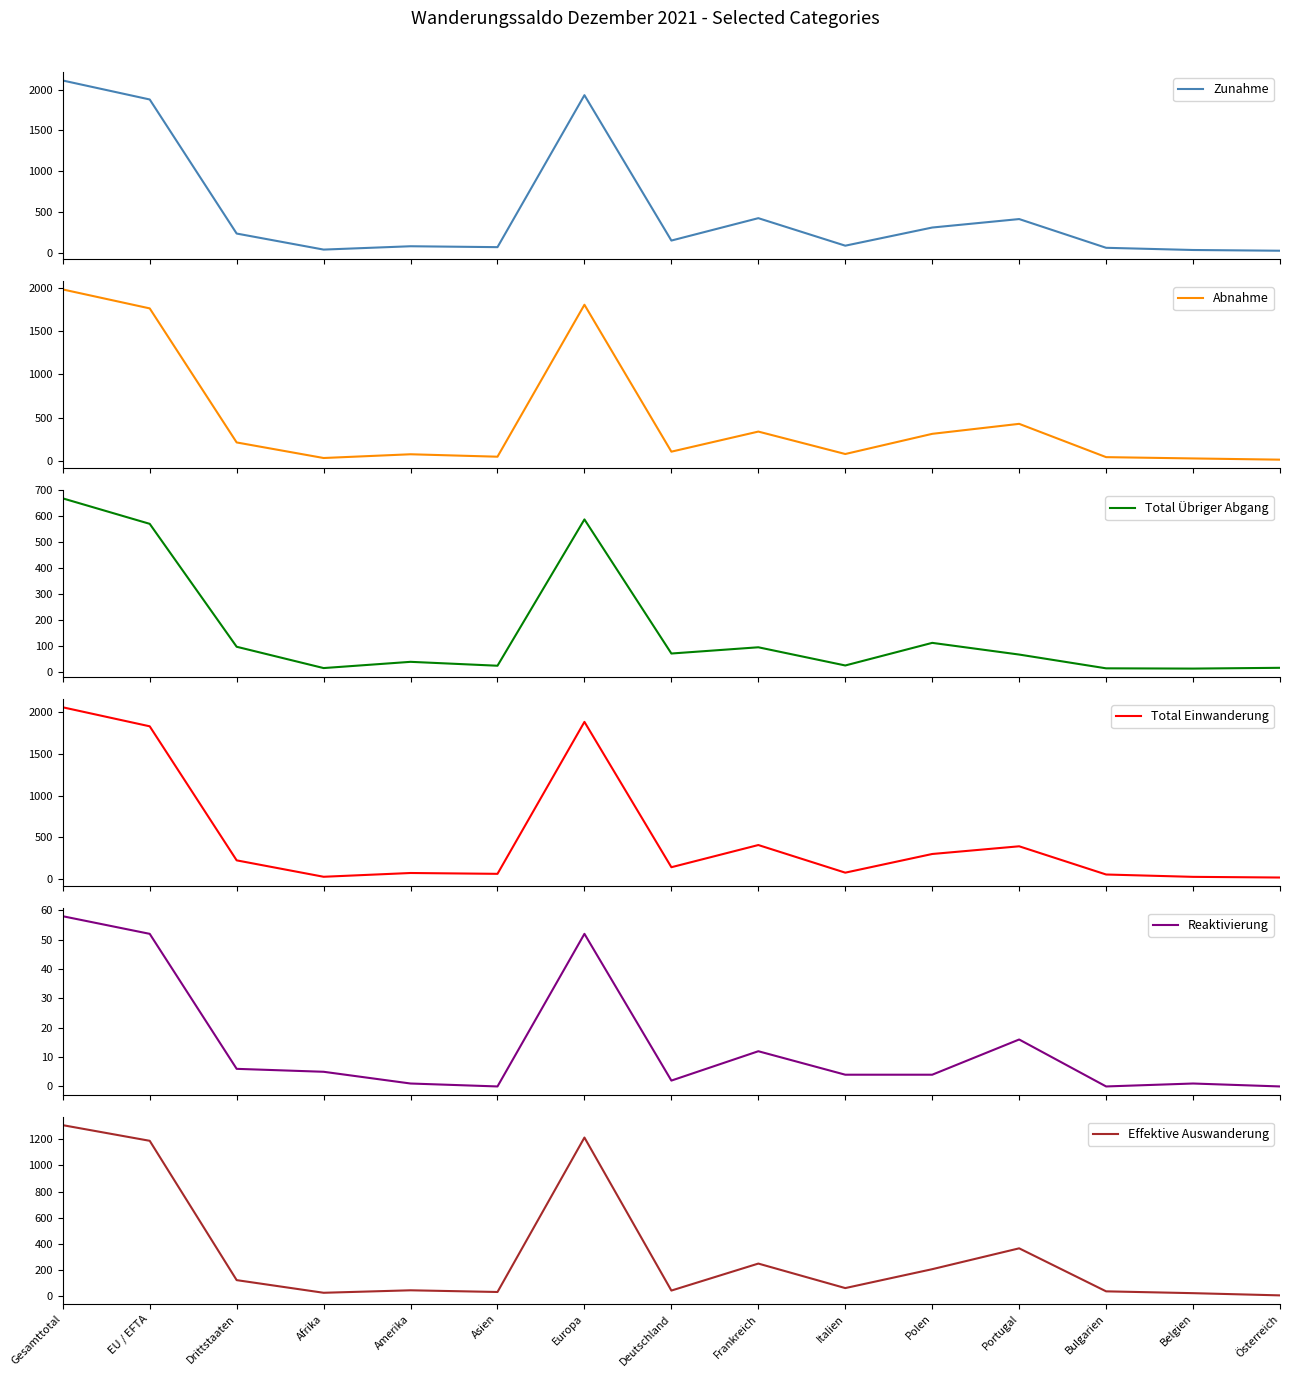

Rank the series at Bulgarien from lowest to highest value.

Reaktivierung, Total Übriger Abgang, Effektive Auswanderung, Abnahme, Zunahme, Total Einwanderung